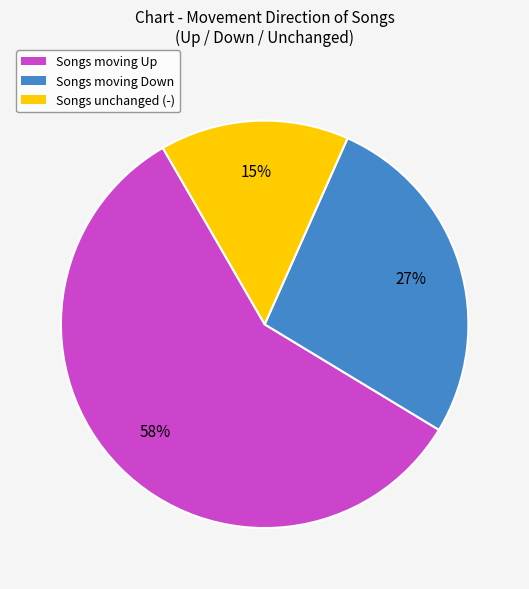

To the nearest percent, what percentage of the pie is Songs moving Down?

27%